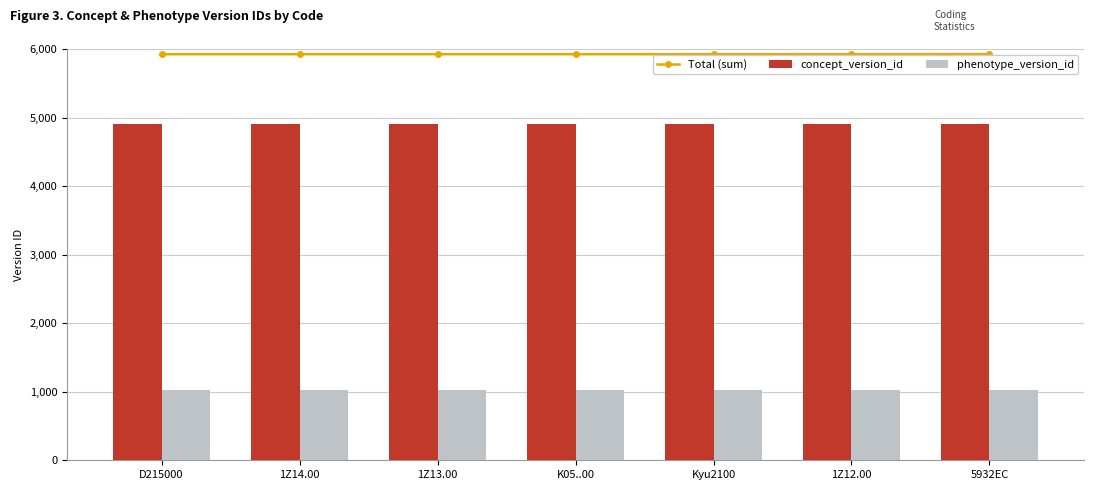

Which series has the largest range (max minus min)?

Total (sum)